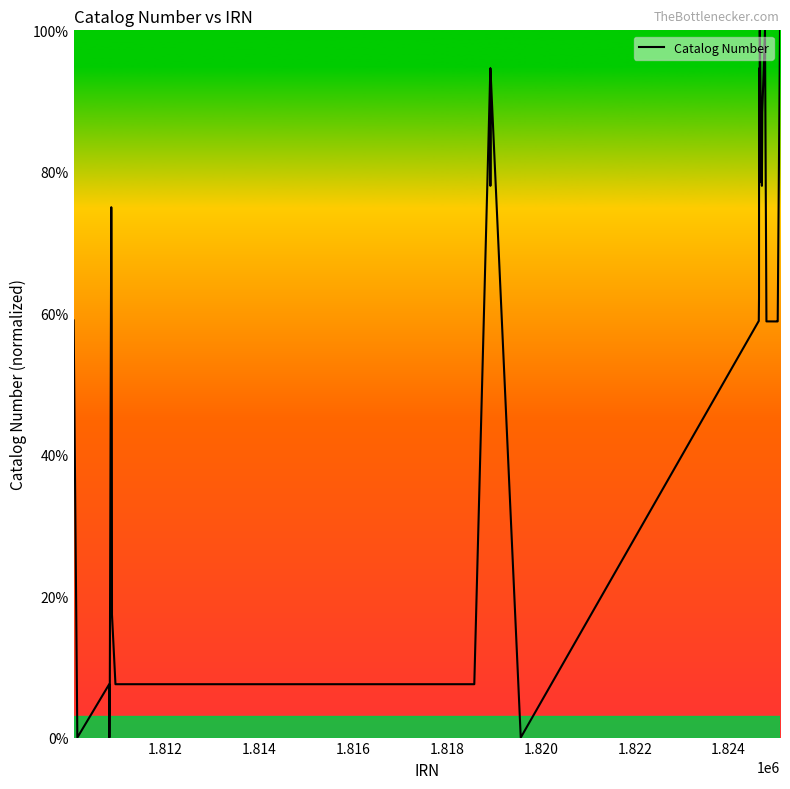

What is the maximum value shown in the chart?

100.0